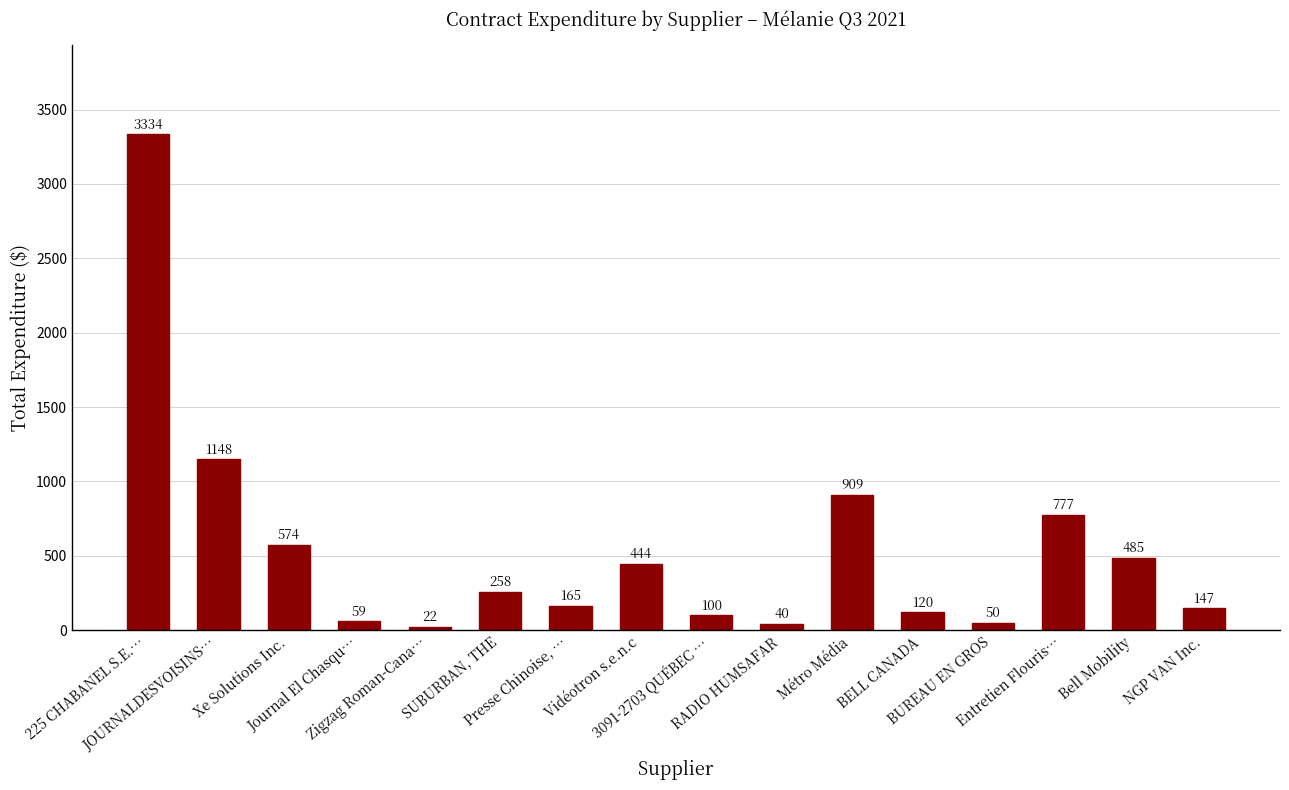

What is the value of the 10th bar from the left?

40.0